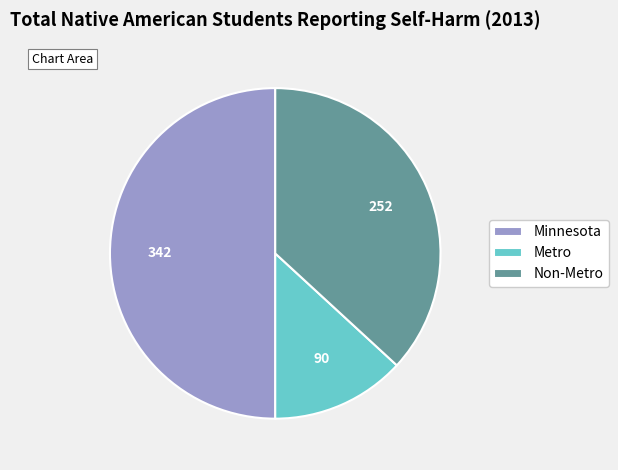

Combined, do Non-Metro and Minnesota account for over 50%?

Yes